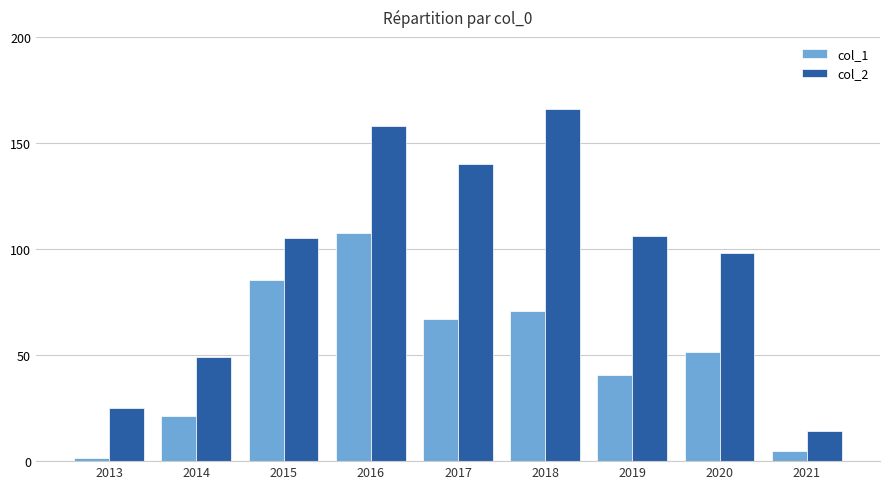

What is the value of the col_2 bar at the 2nd from the left?

49.0